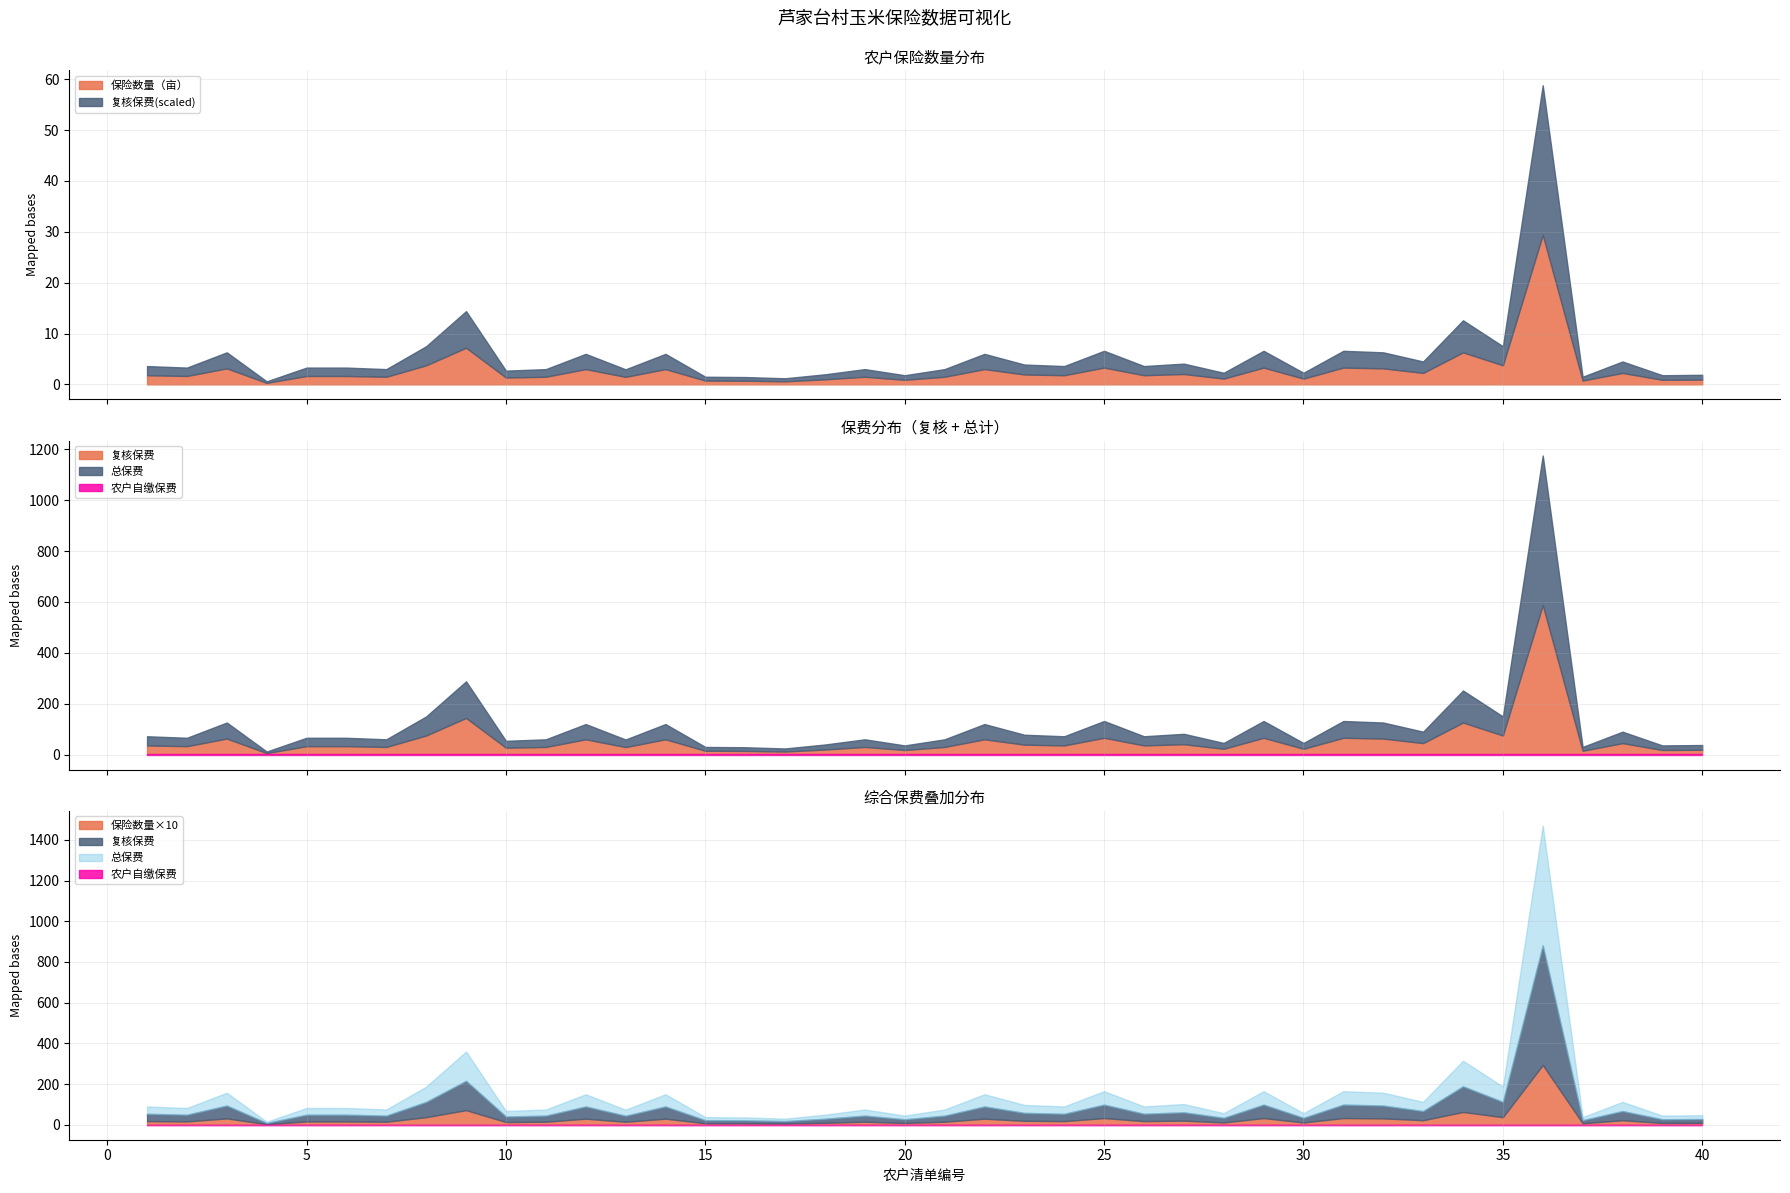

What is the sum of the 总保费 values at 40 and 30?

41.6